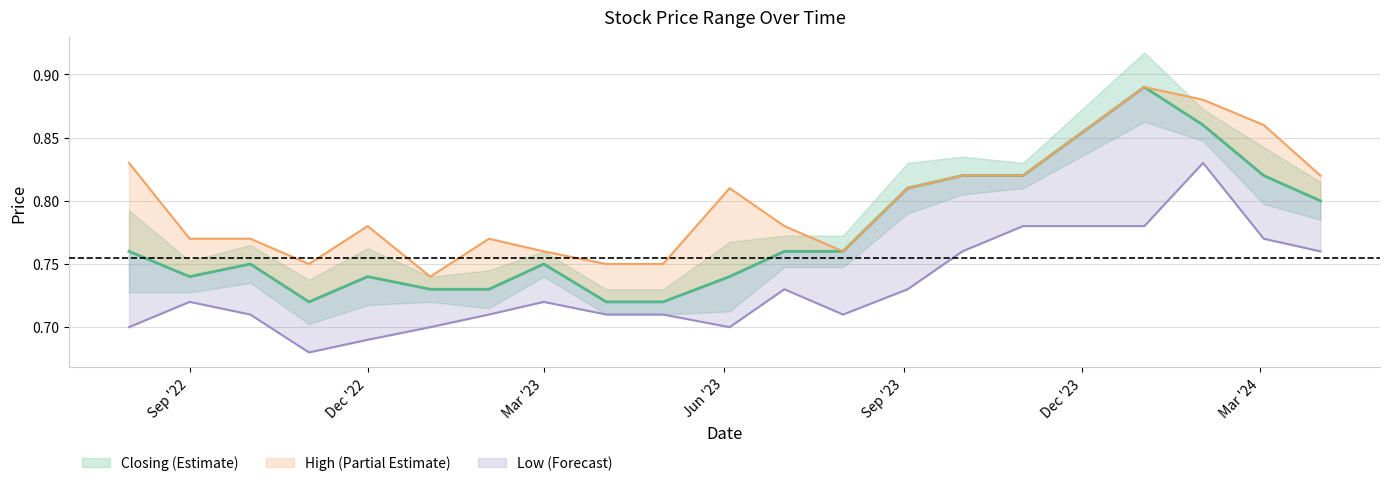

Which category has the lowest value in the Closing series?

01/05/2023